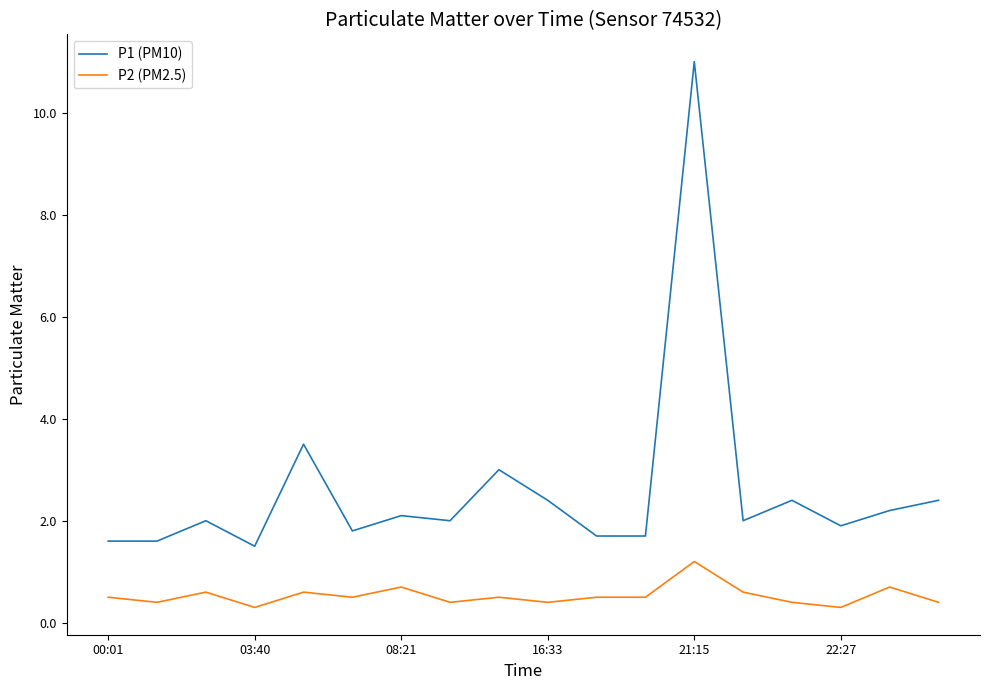

Rank the series by their maximum value, from lowest to highest.

P2 (PM2.5), P1 (PM10)